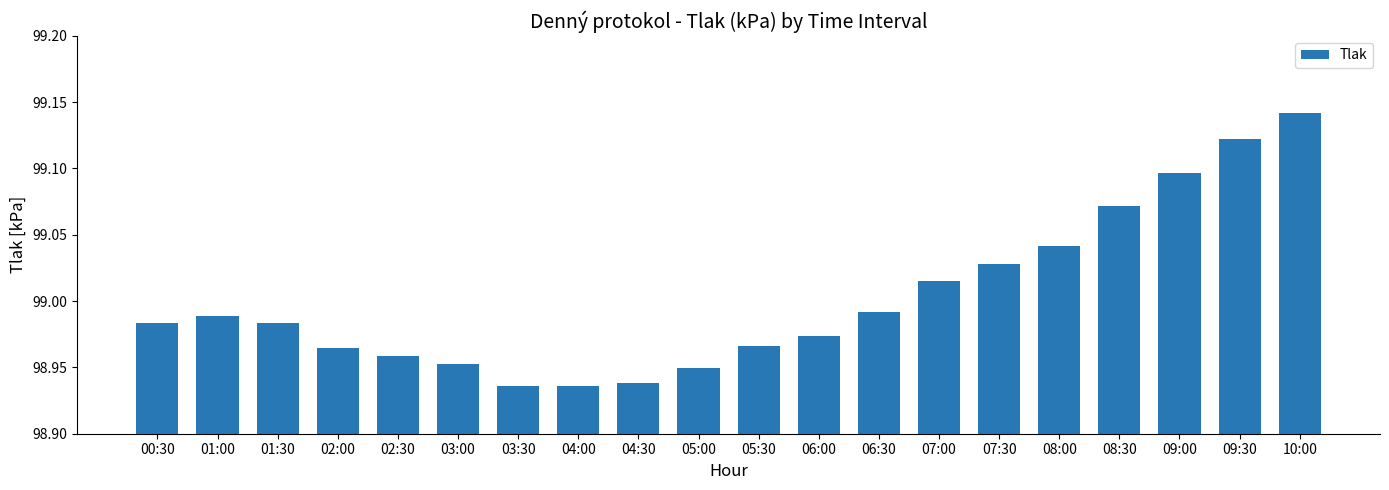

Which category has the highest value across all series?

10:00